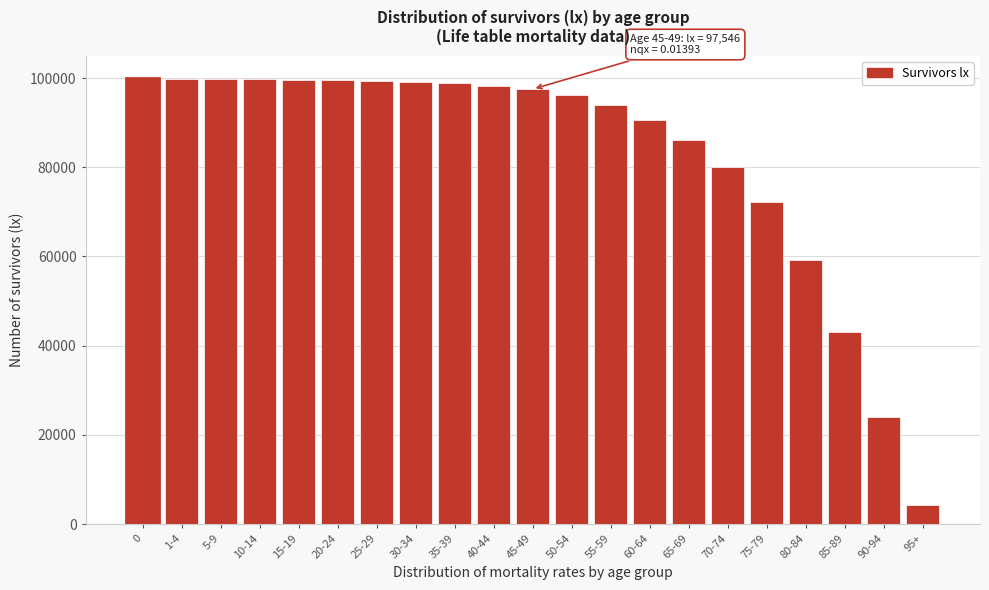

Is it true that the value at 70-74 is 80156?

True